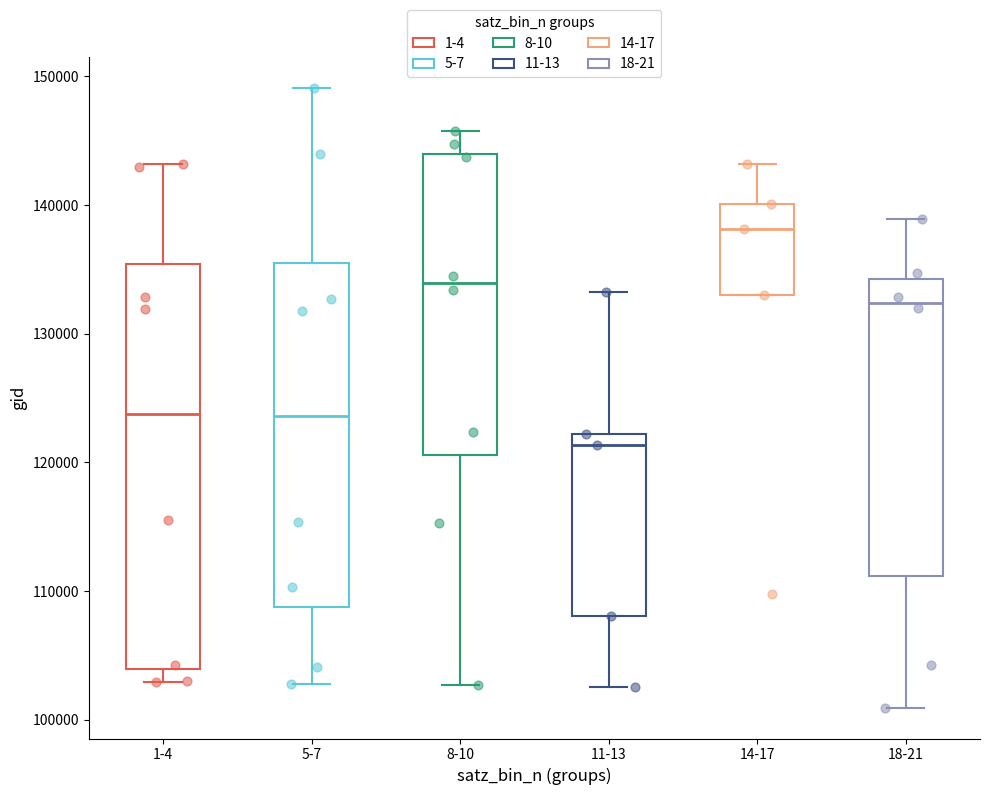

Which box is the tallest, from its lower edge to its upper edge?

1-4